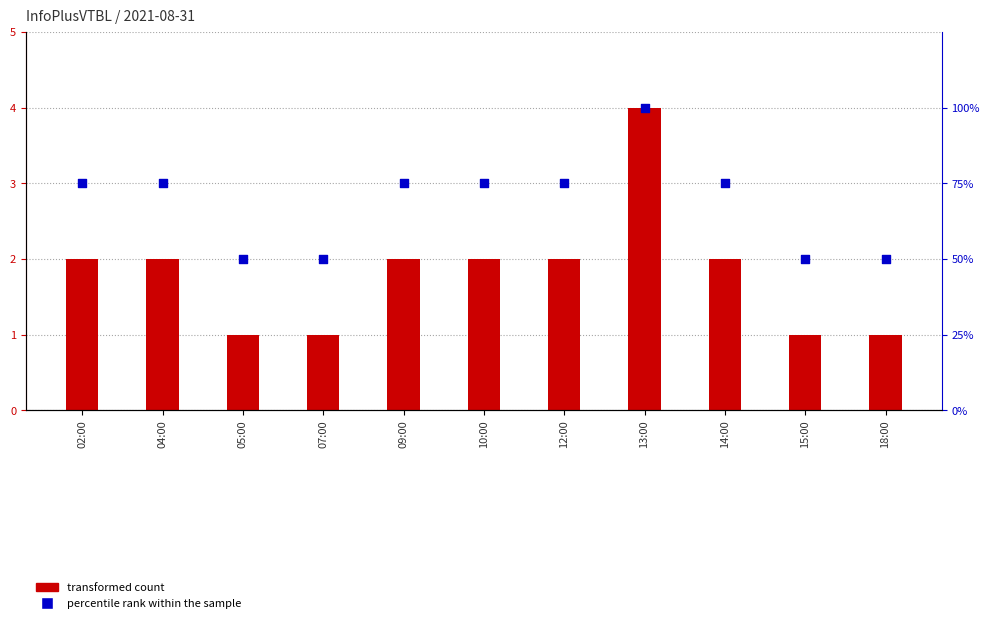

Which series reaches the maximum Y coordinate?

percentile rank within the sample